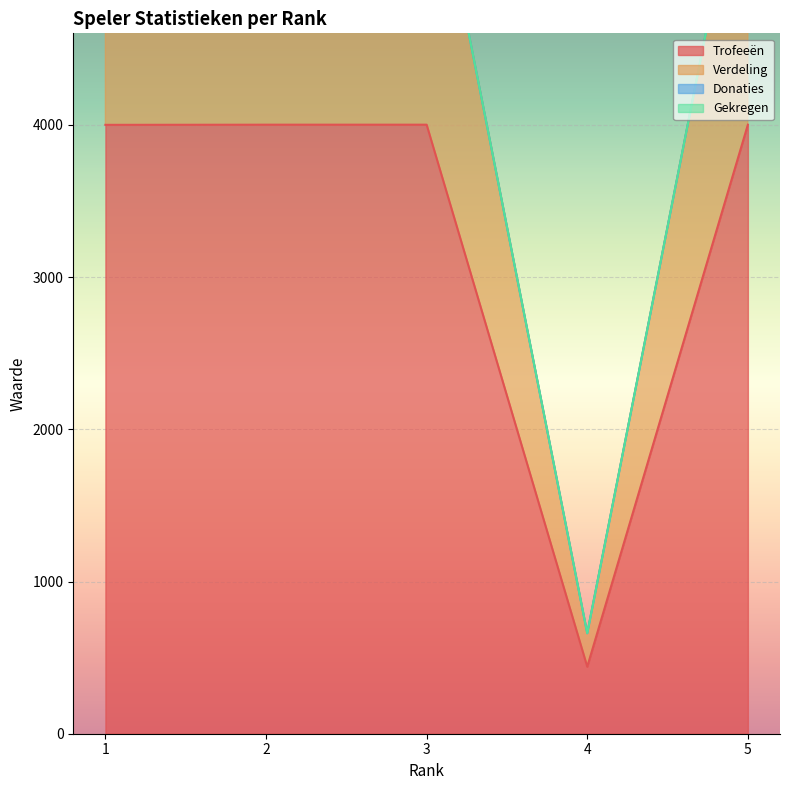

What is the spread (max minus min) of values at 1?

2000